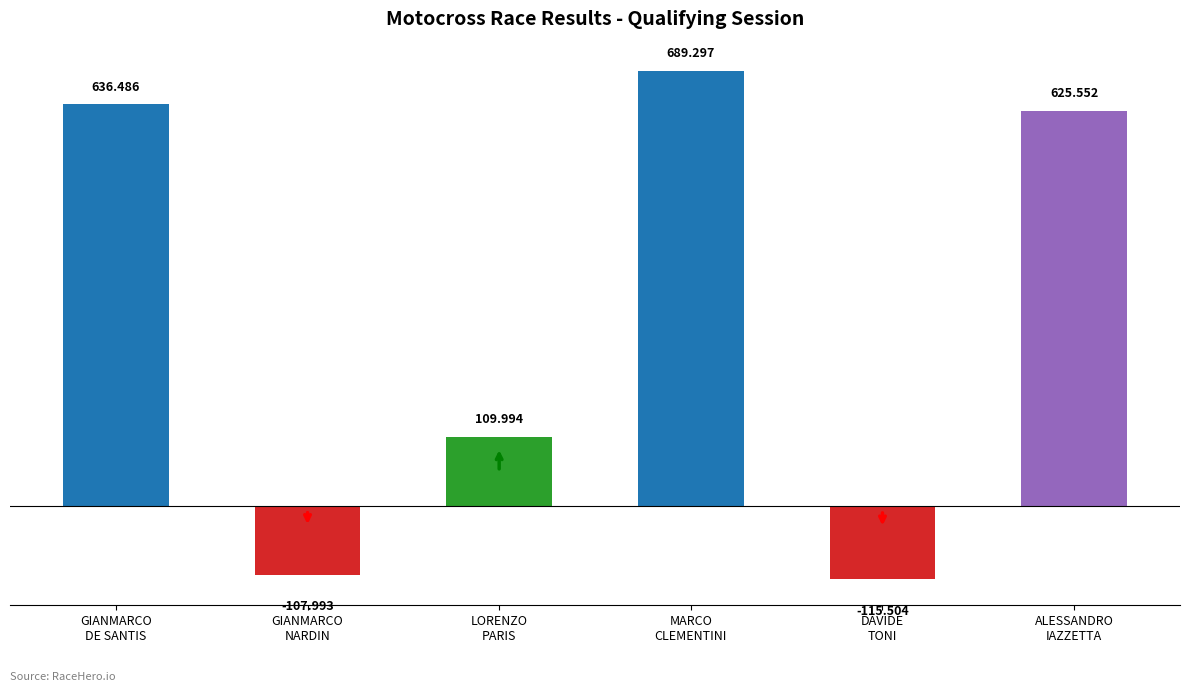

At which category does the chart reach its peak across all series?

MARCO
CLEMENTINI